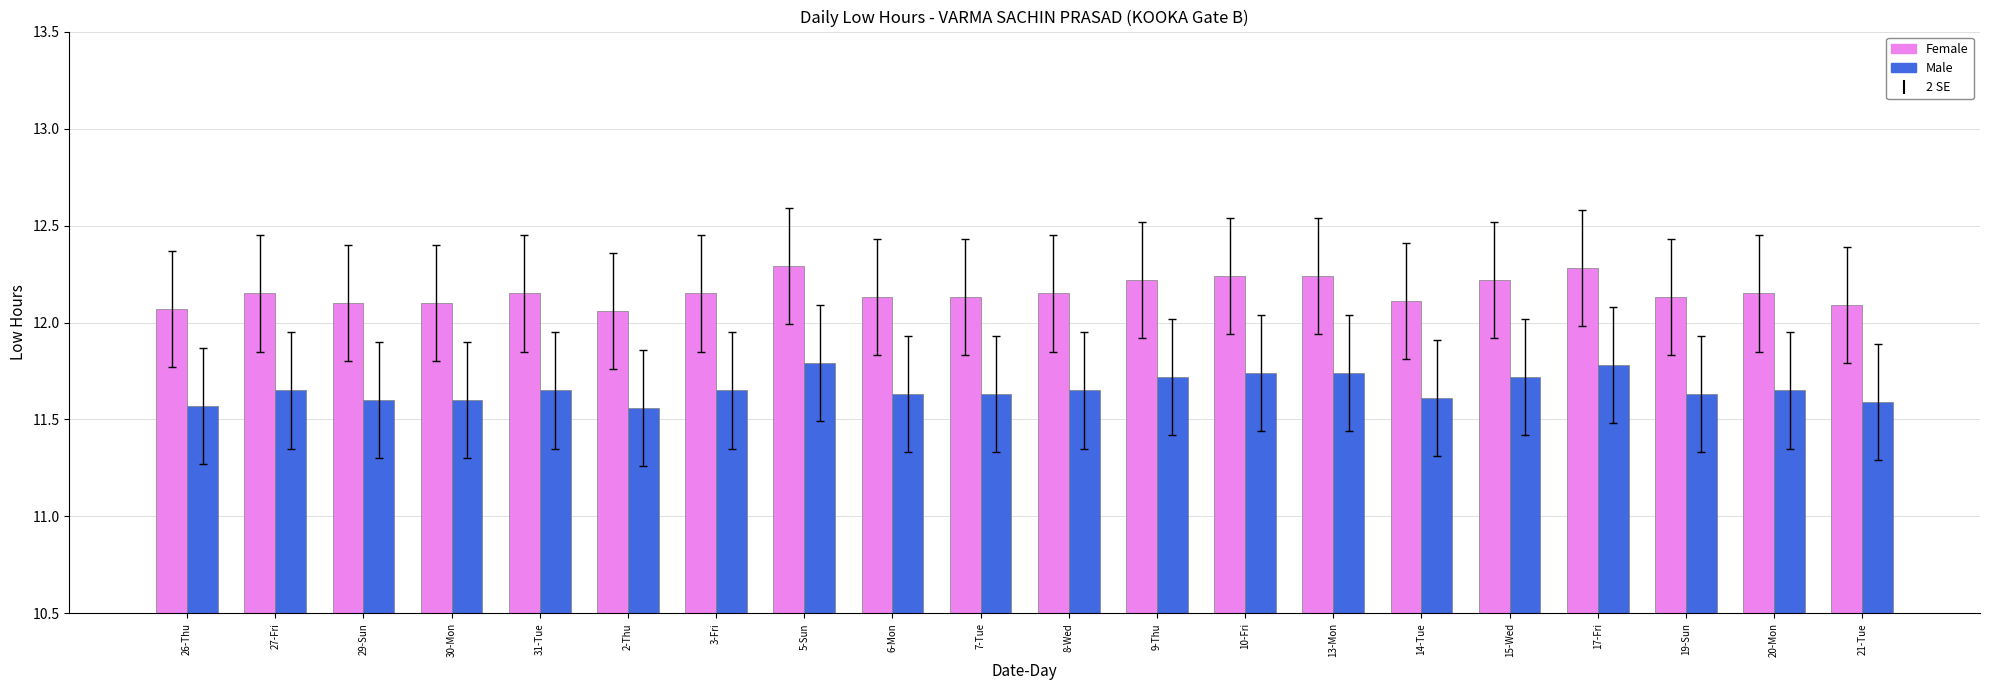

Count the Male values in the range 11 to 12.

20